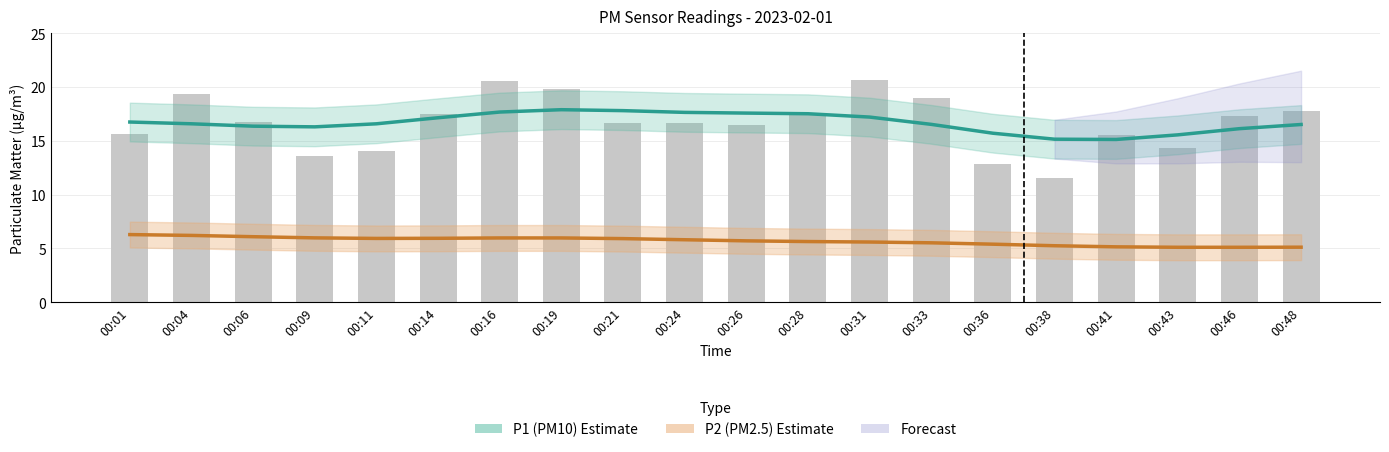

Is it true that the value at 00:38 is 7.9?

False